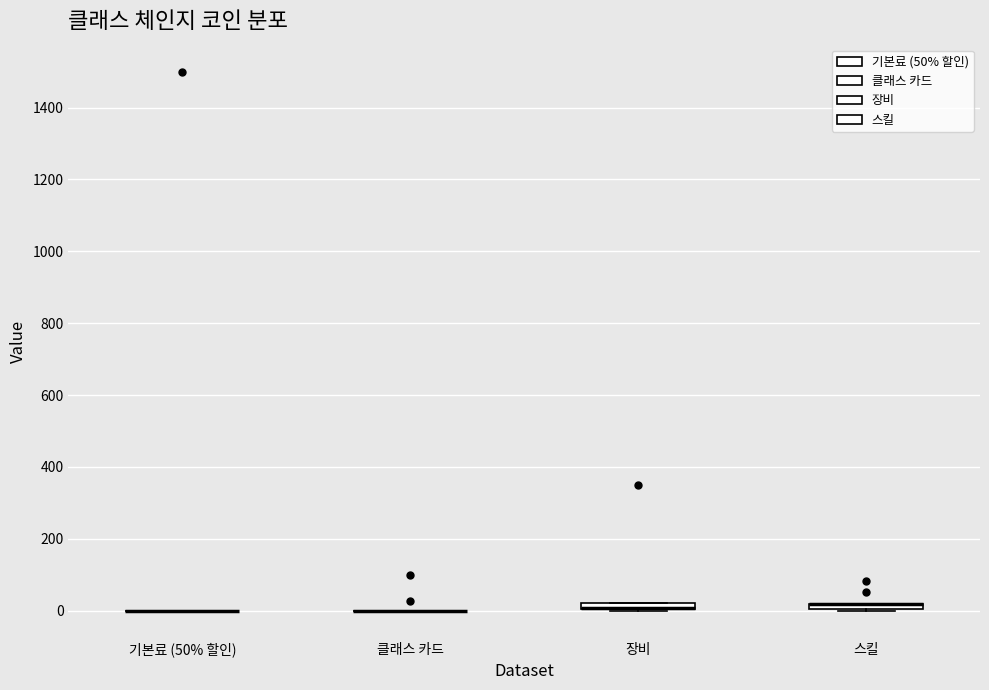

Where is the lower edge of the box for 스킬 on the y-axis? The values are not printed on the chart, so give them approximately, as read against the axis.

0